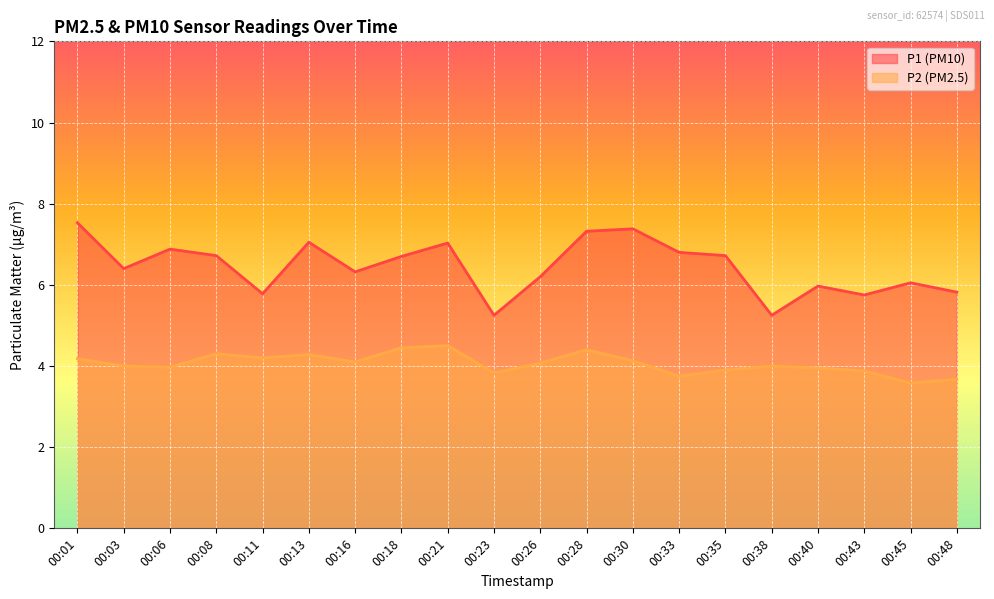

What is the difference between the highest and lowest values at 00:23?

1.4